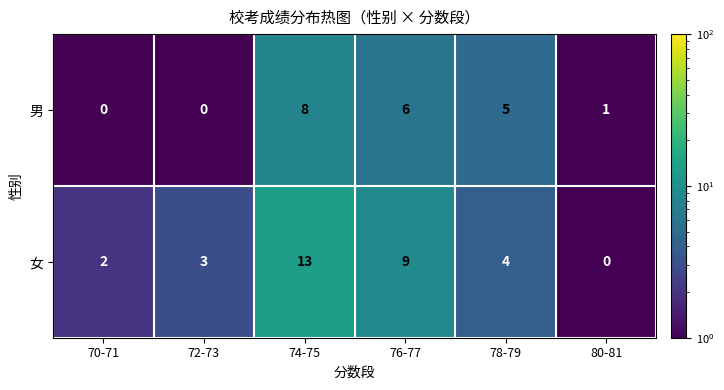

The 男 series shows 3 at 78-79. True or false?

False